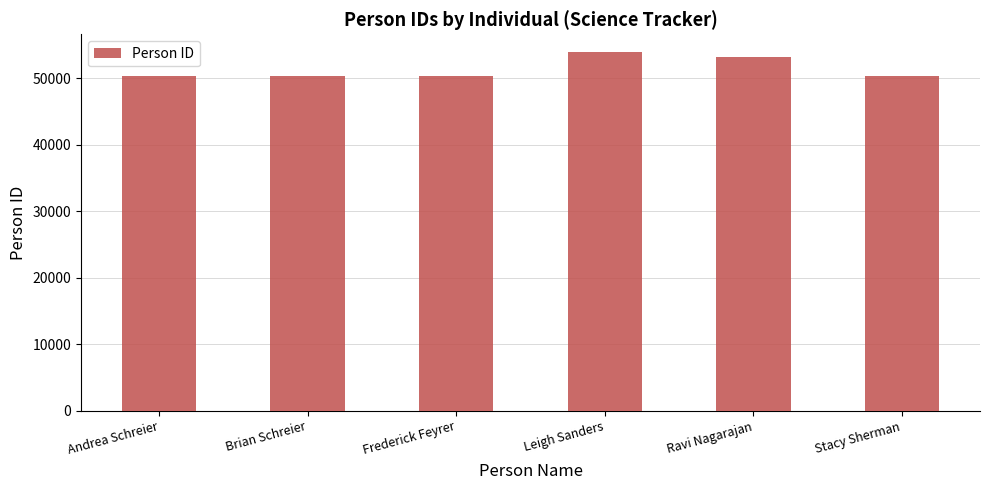

Between Brian Schreier and Leigh Sanders, which is larger?

Leigh Sanders